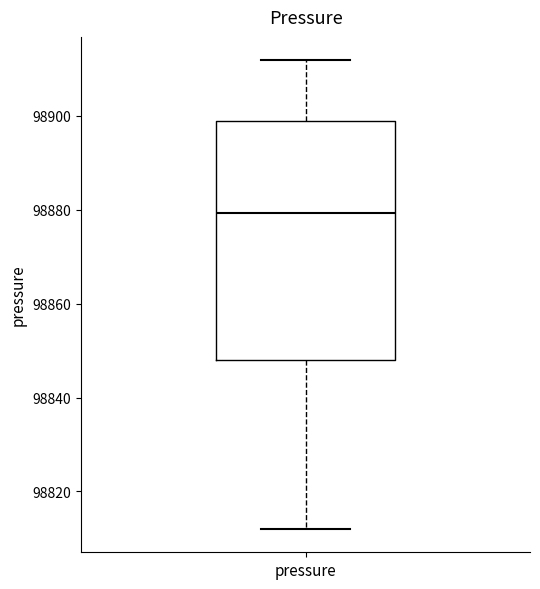

Transcribe this box plot: give where the median line is, the range the box spans, and where the two whiskers end, as read against the y-axis. The values are not printed on the chart, so give them approximately, as read against the axis.

median 98880, box 98848 to 98898, whiskers 98812 to 98912